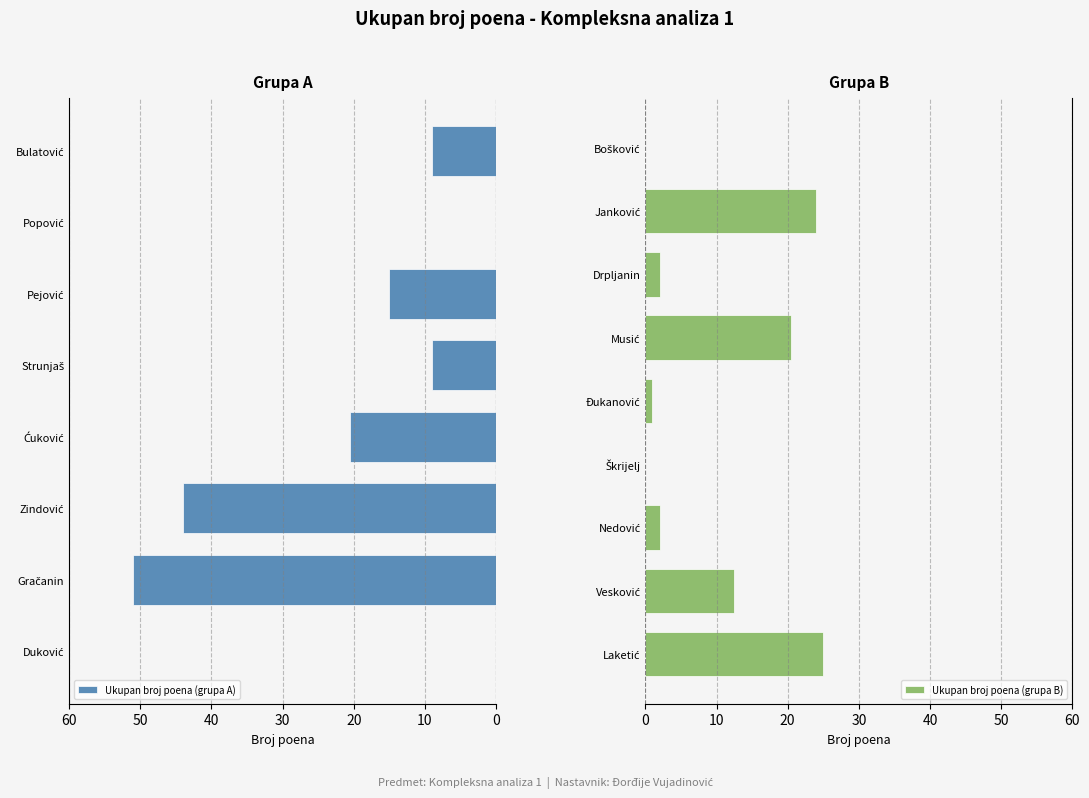

List the labels in order of value, smallest first.

Danica Duković, Miloš Popović, Elma Škrijelj, Jasna Bošković, Milica Đukanović, Aleksandar Nedović, Almina Drpljanin, Sanja Strunjaš, Vladimir Bulatović, Anida Vesković, Ana Pejović, Sara Ćuković, Nataša Musić, Ruža Janković, Milijana Laketić, Milijana Zindović, Ilija Gračanin